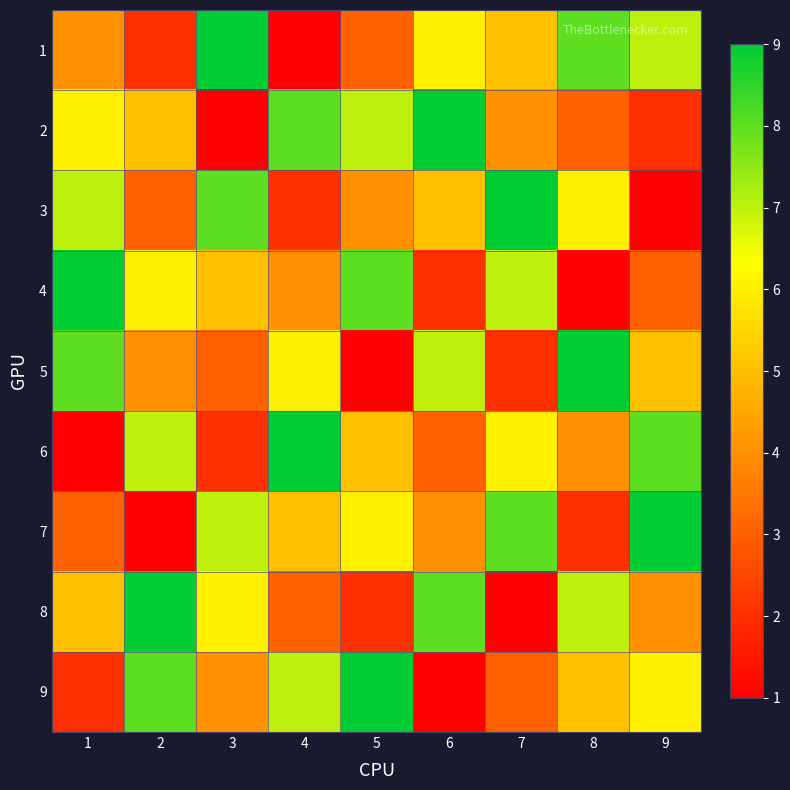

List the series in order of their peak value, lowest first.

1, 2, 3, 4, 5, 6, 7, 8, 9